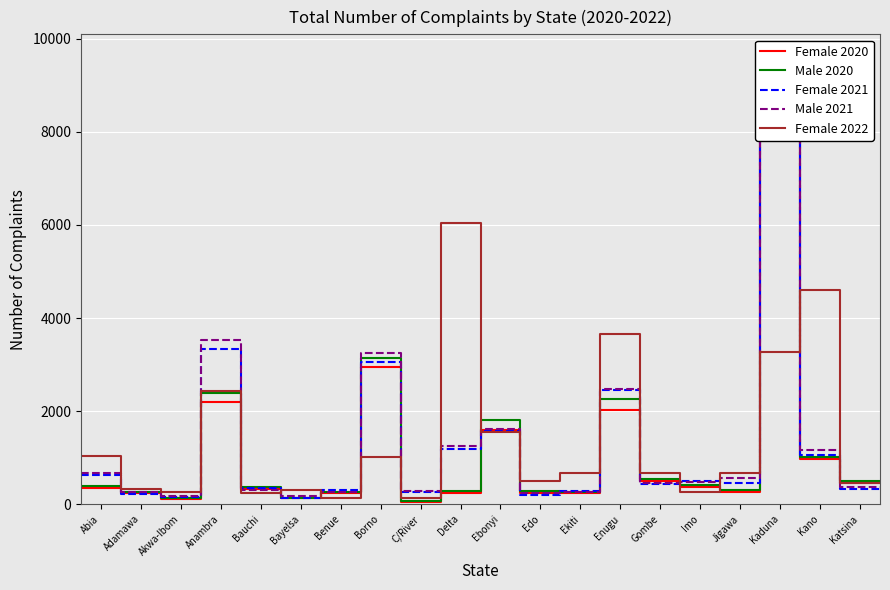

The value of Male 2021 at Ekiti is 266. True or false?

True